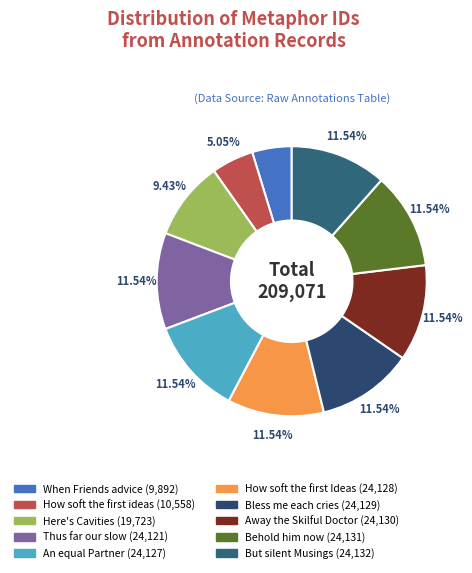

To the nearest percent, what is the difference between the largest and smallest slice percentages?

7%